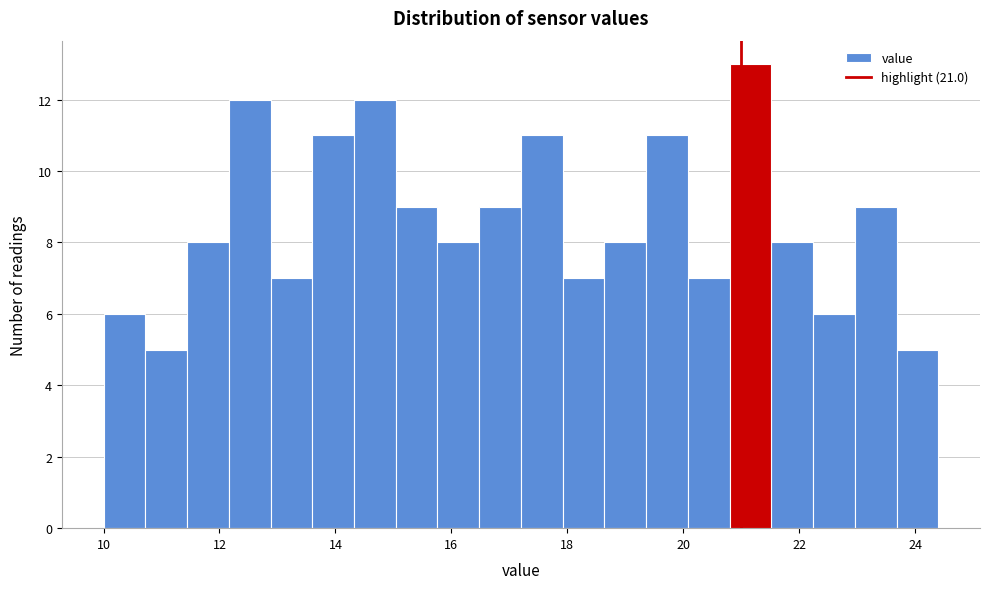

Read against the x-axis, roughly where is the centre of the tallest bar?

21.2